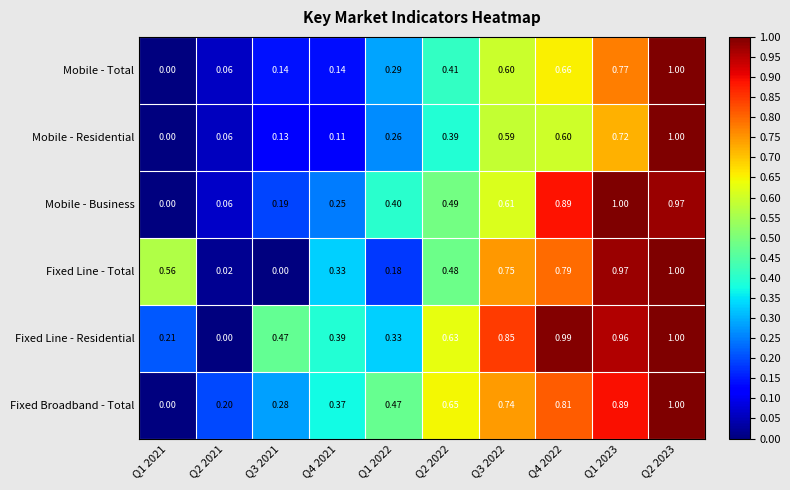

Between Q4 2021 and Q4 2022, which series saw the biggest shift?

Mobile - Business